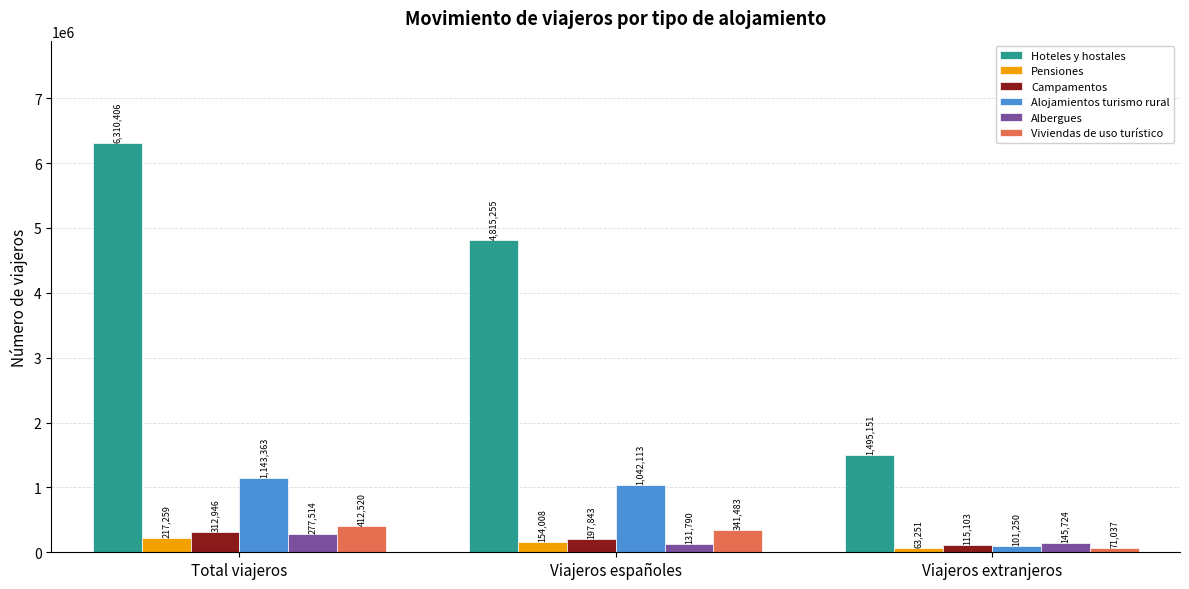

How many series are shown in this chart?

6